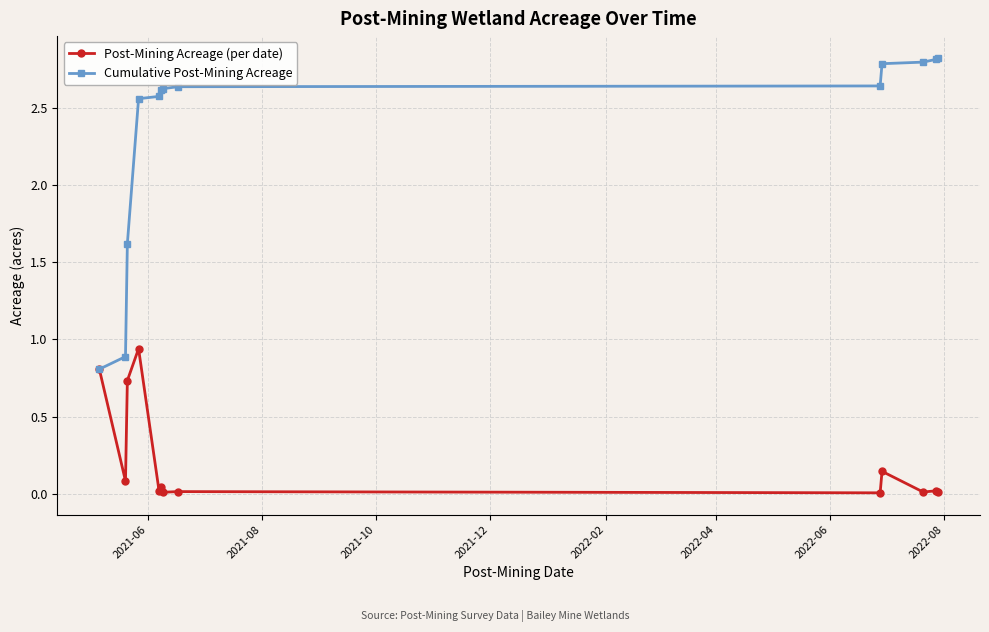

Which series has the largest total across all categories?

Cumulative Post-Mining Acreage